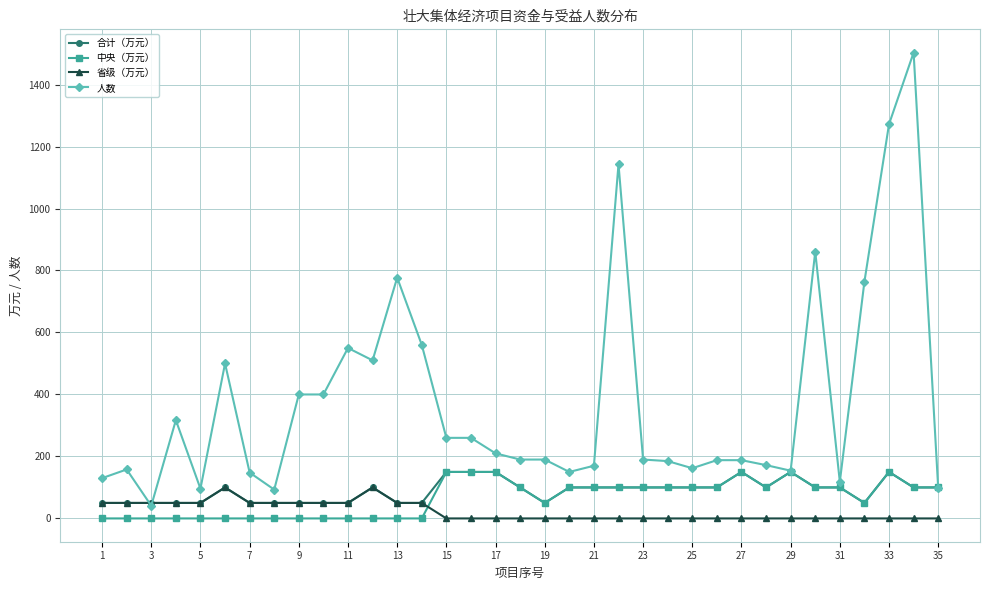

What is the value of the 人数 point at the 22nd from the left?

1143